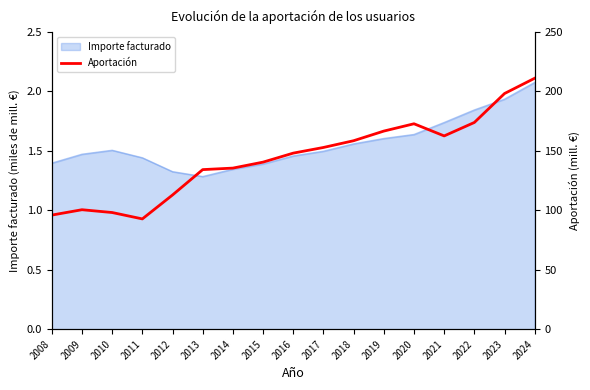

How many data points are above 148?

9